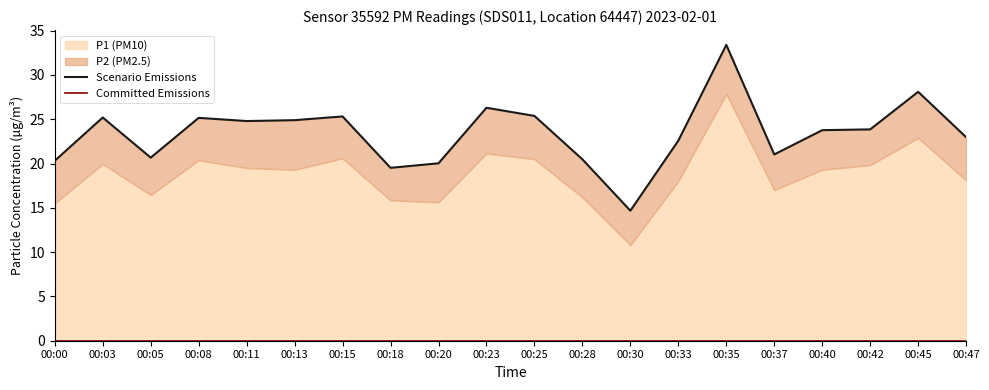

How many interior local peaks does the Scenario Emissions series have?

6